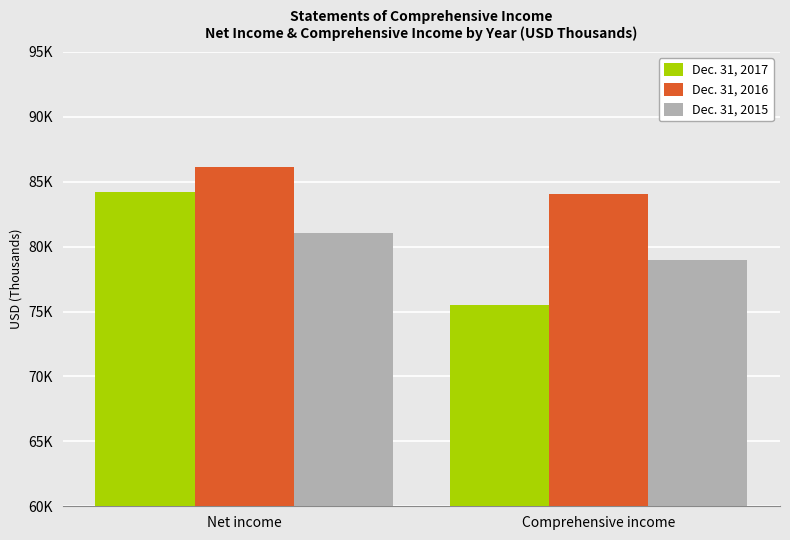

What are all the series names shown in the legend?

Dec. 31, 2017, Dec. 31, 2016, Dec. 31, 2015